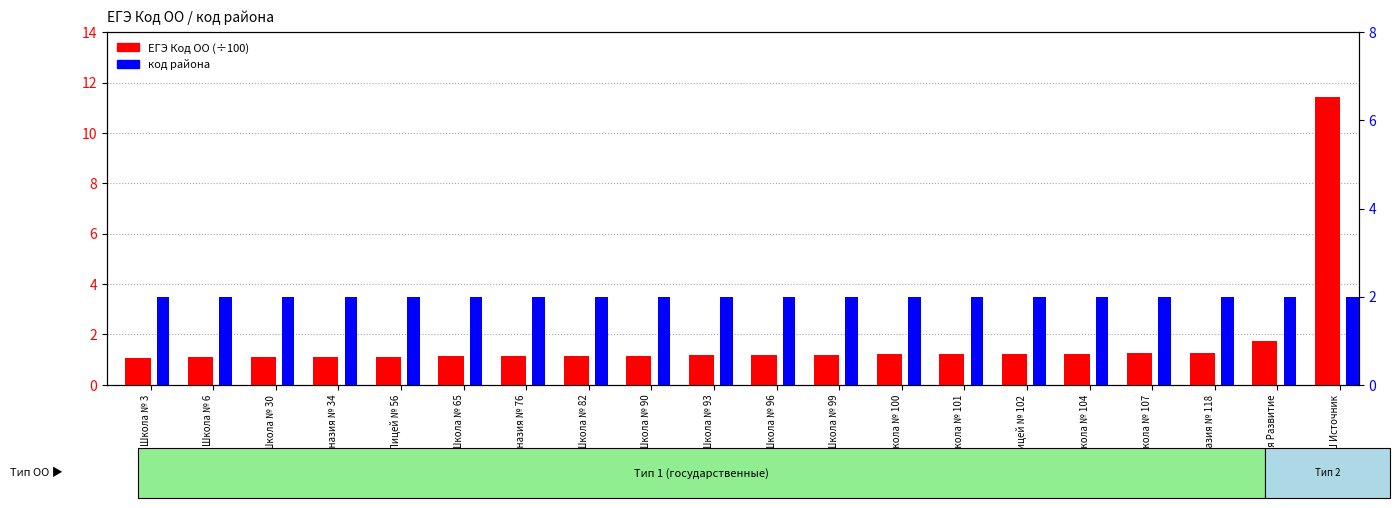

What is the label of the 15th bar from the left?

Лицей № 102